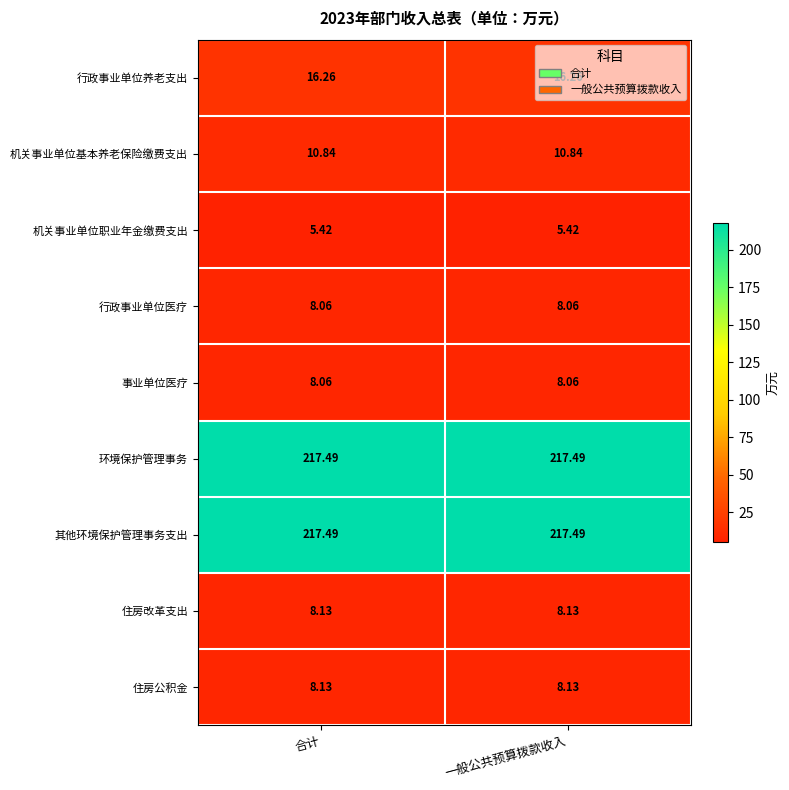

Is the value of 事业单位医疗 at 合计 greater than the value of 行政事业单位养老支出 at 合计?

No